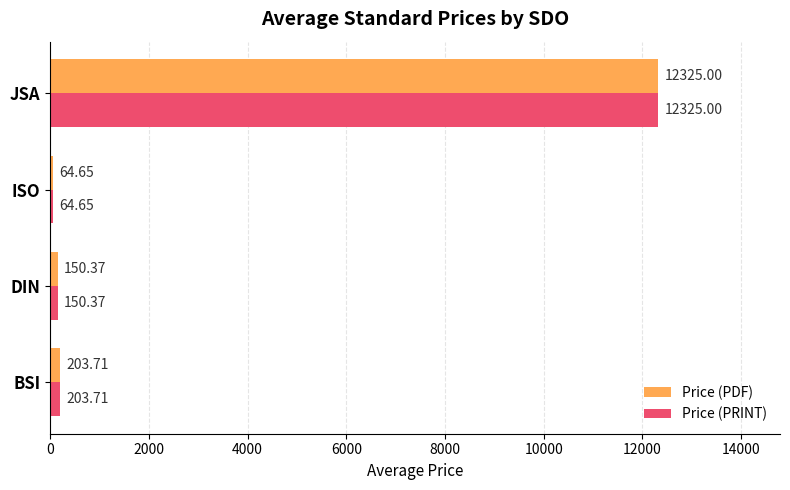

Rank the categories by Price (PDF) value from lowest to highest.

ISO, DIN, BSI, JSA